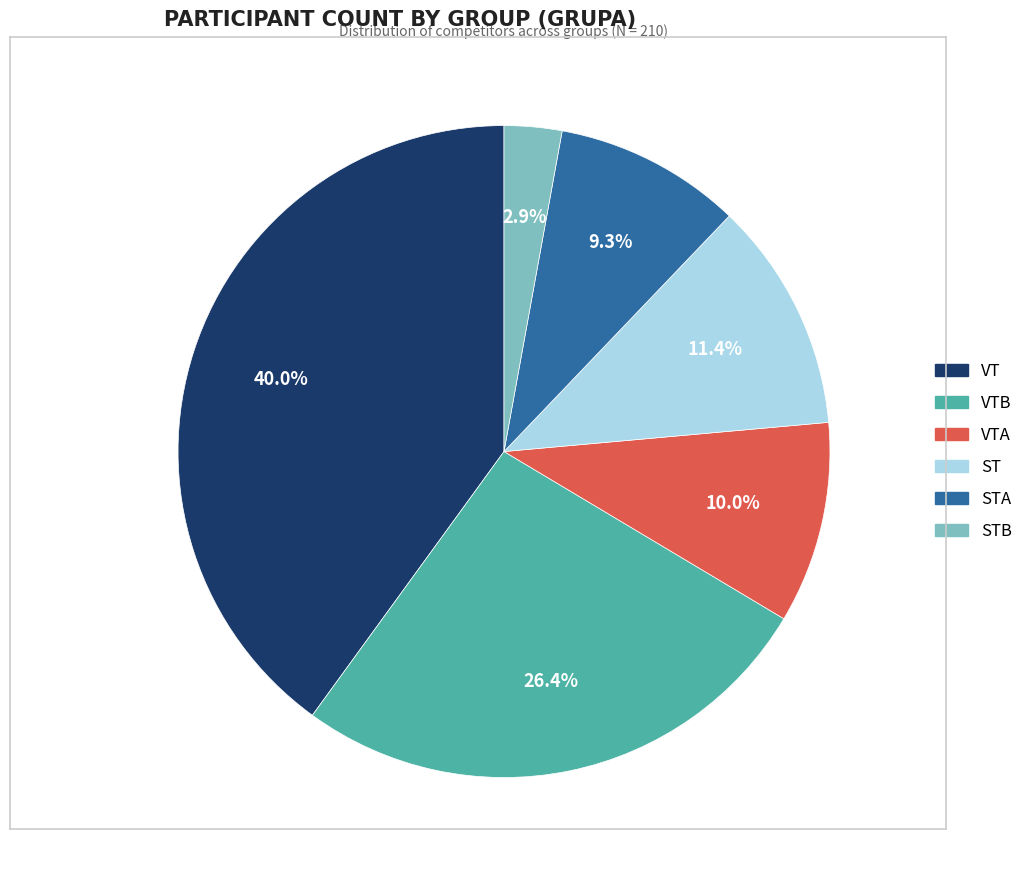

Is there any slice that represents more than half of the pie?

No